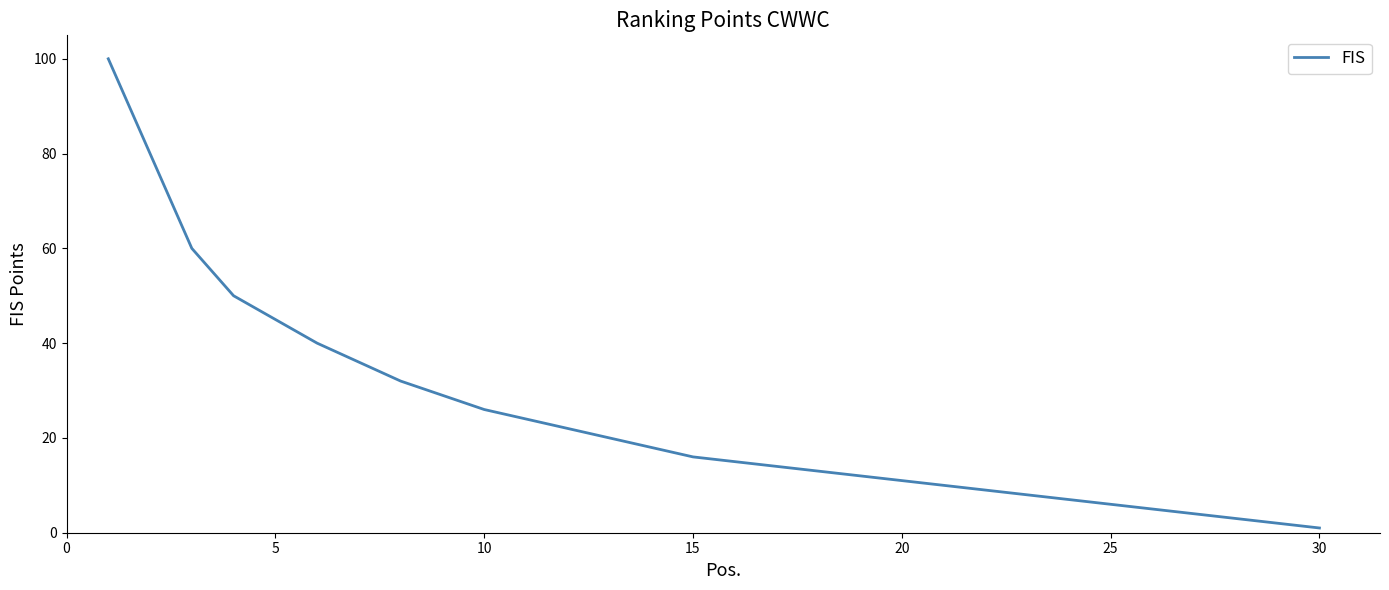

What is the minimum value shown in the chart?

1